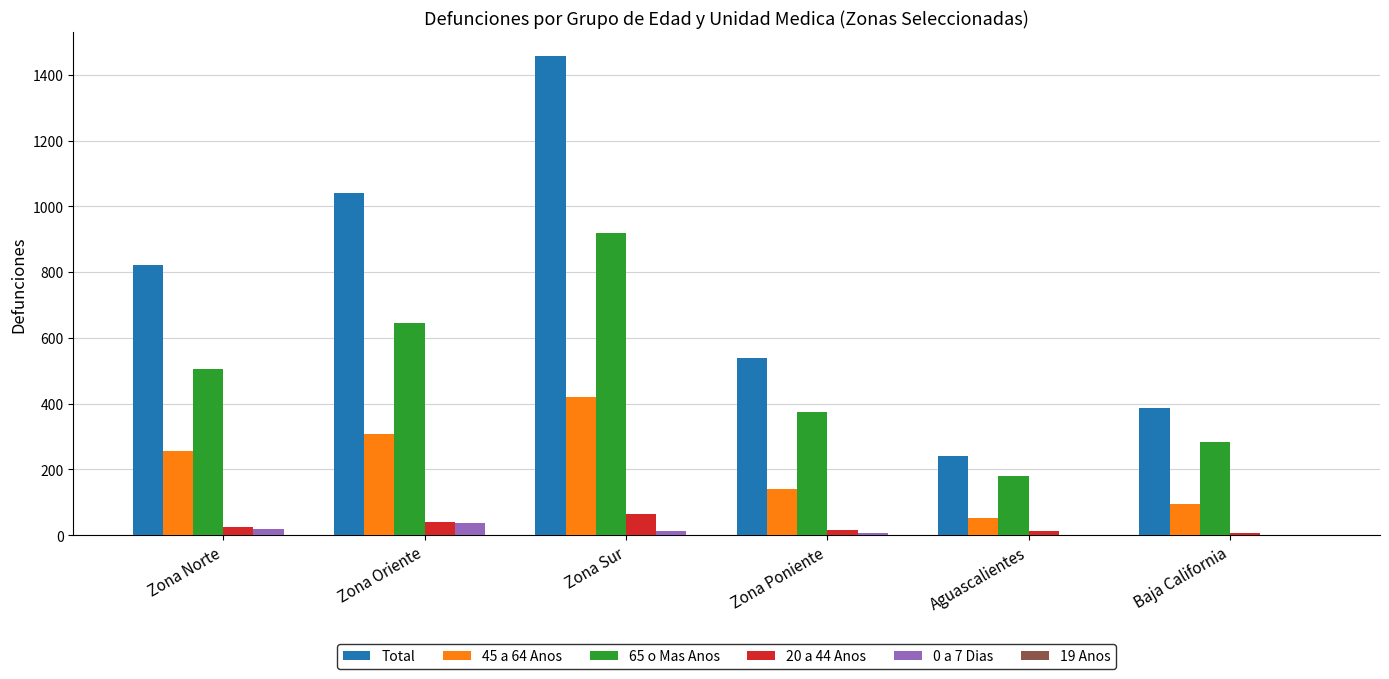

Which series has the largest total across all categories?

Total